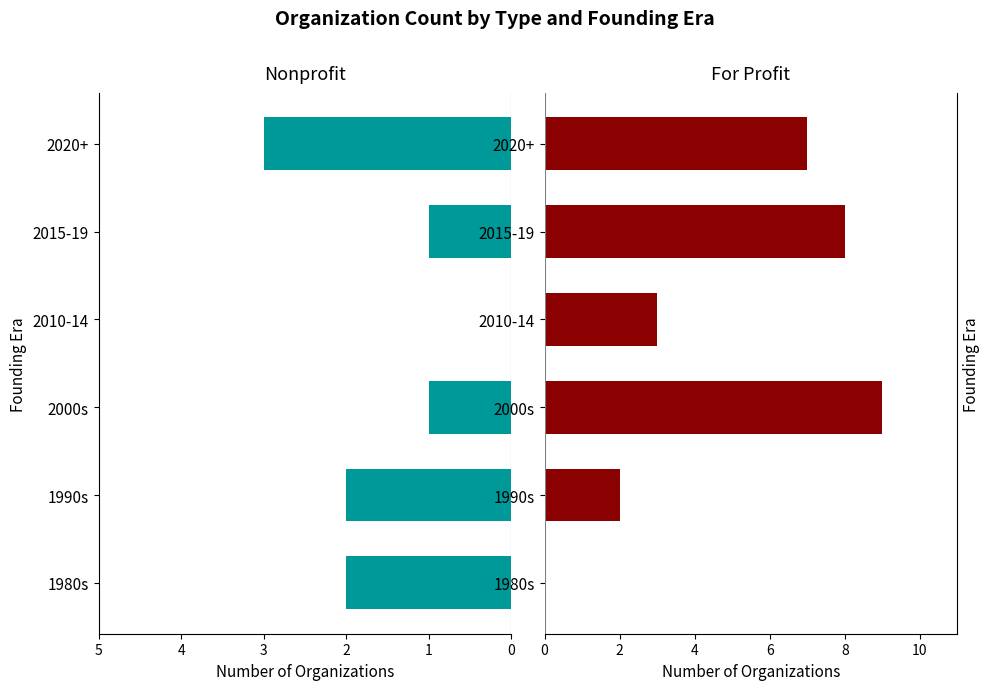

Between 2020+ and 1980s, which is larger?

2020+